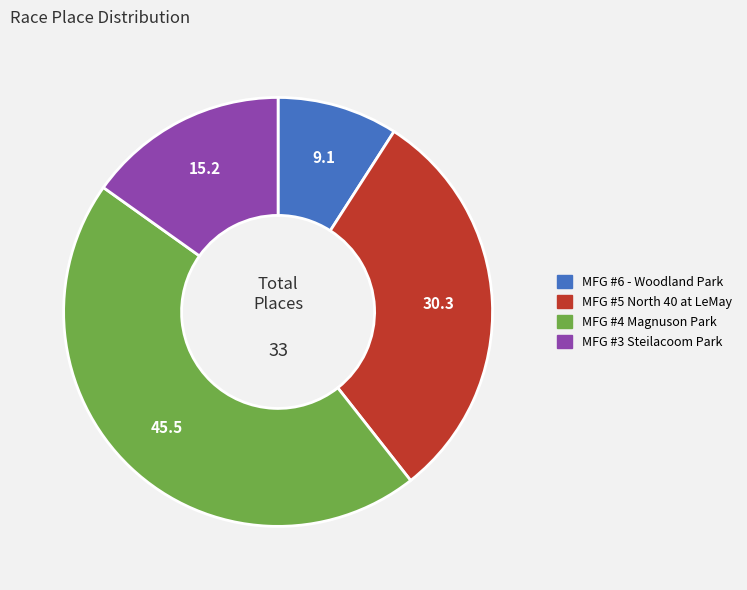

The MFG #5 North 40 at LeMay slice represents 30% of the pie. True or false?

True